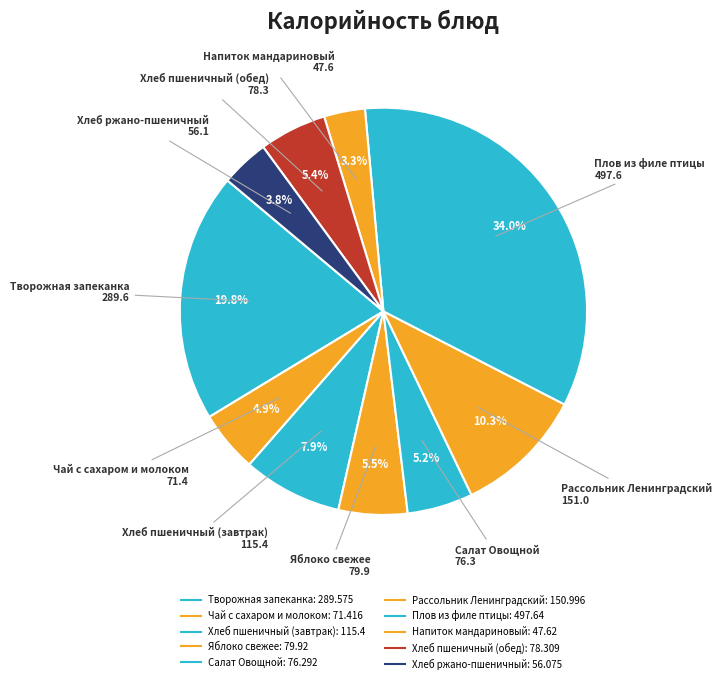

Count the number of slices in the pie.

10